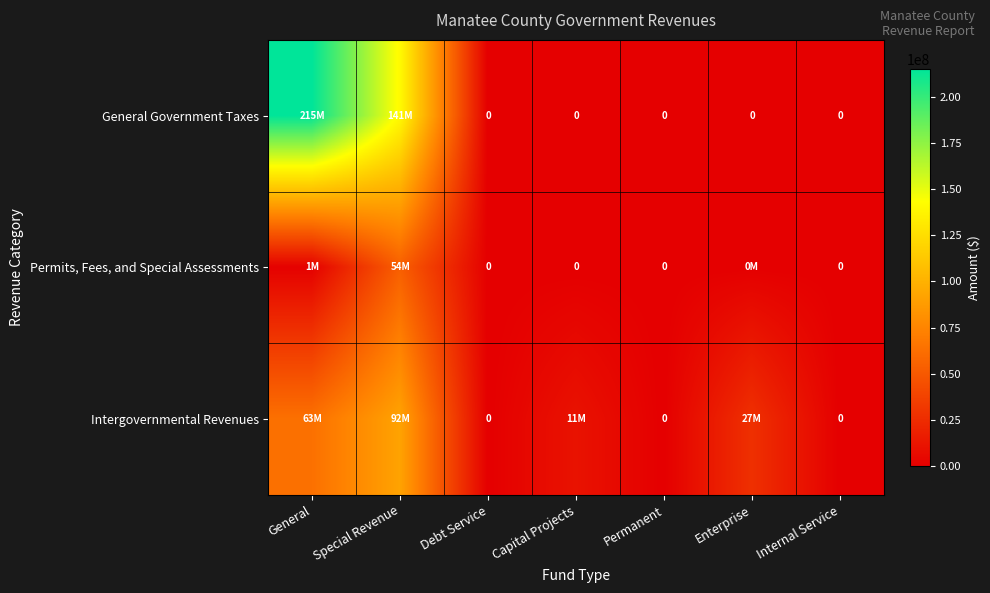

Where is General Government Taxes nearest to the value 107646000?

Special Revenue